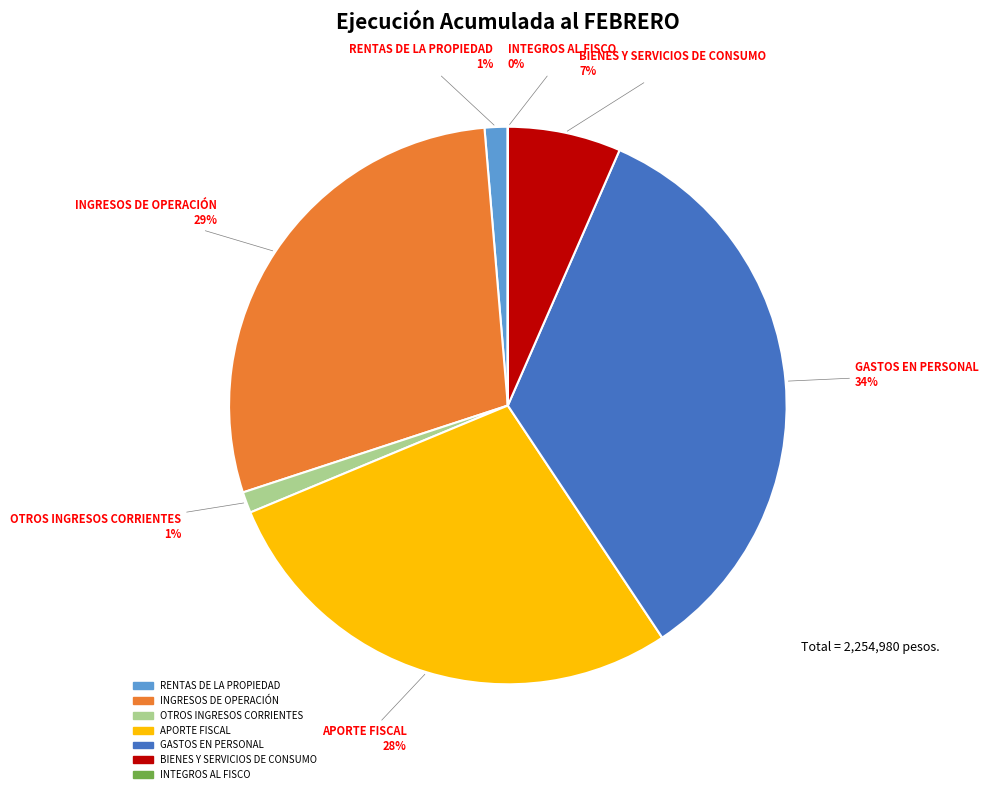

Is BIENES Y SERVICIOS DE CONSUMO the majority of the pie?

No